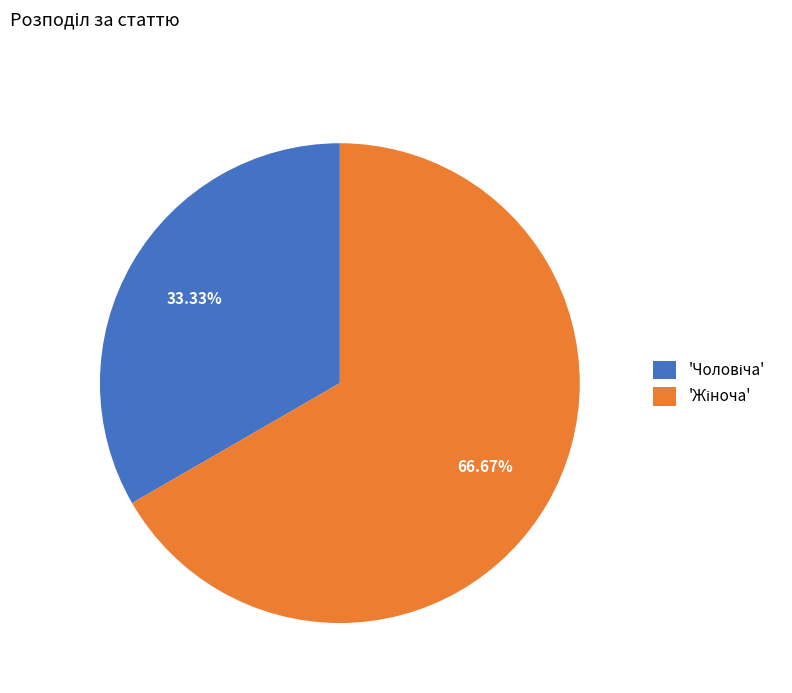

How many segments does this pie chart have?

2